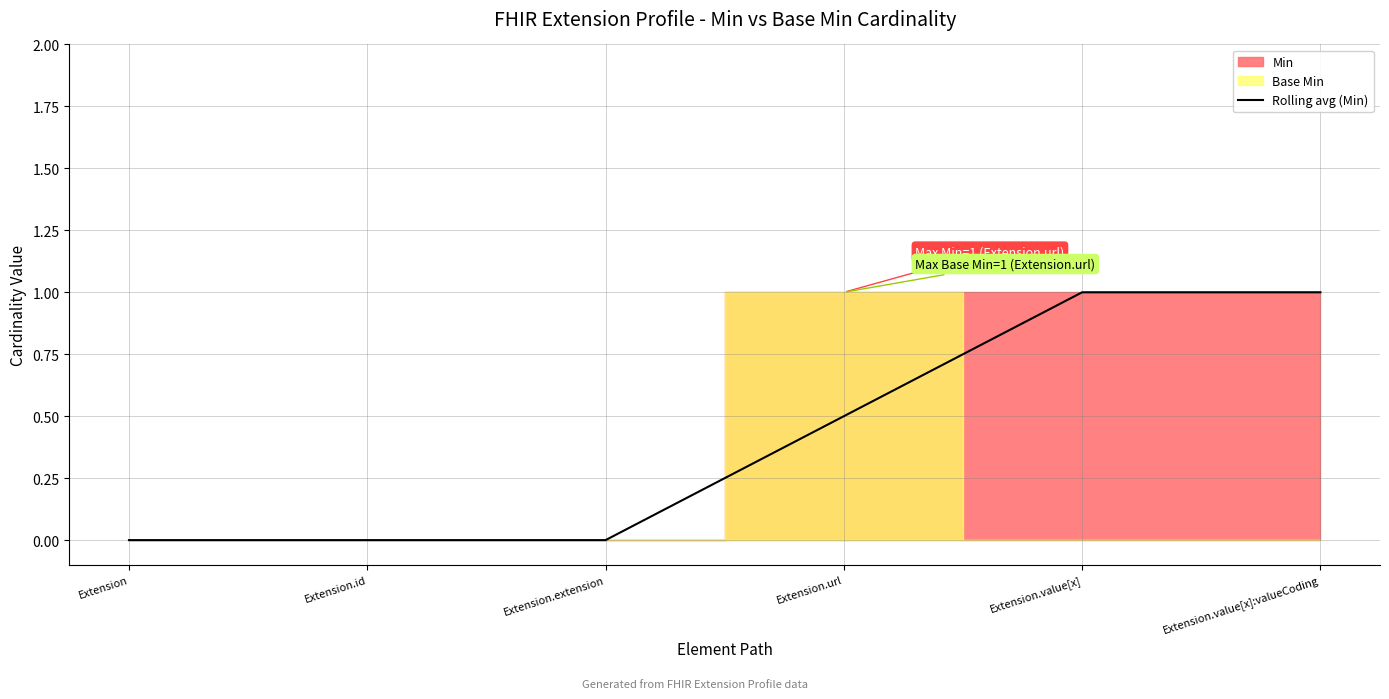

True or false: the data shows 0.6 at Extension.id.

False